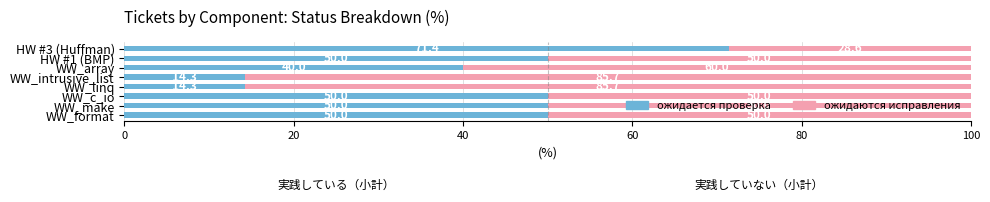

What is the difference between the maximum and minimum values in the ожидается проверка series?

57.1